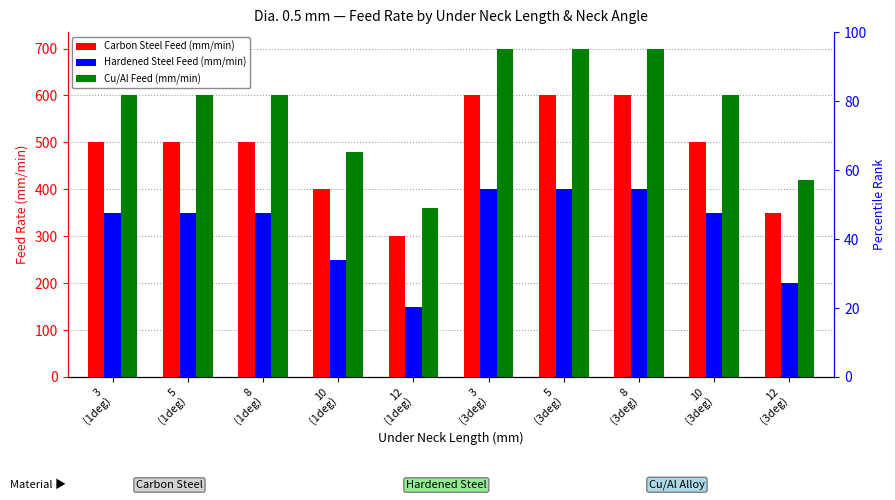

What is the sum of all Hardened Steel Feed (mm/min) values?

3200